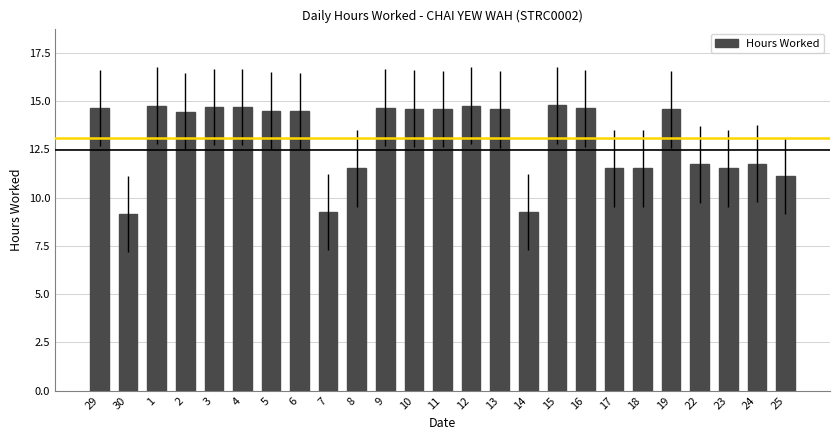

What is the smallest value displayed?

9.1